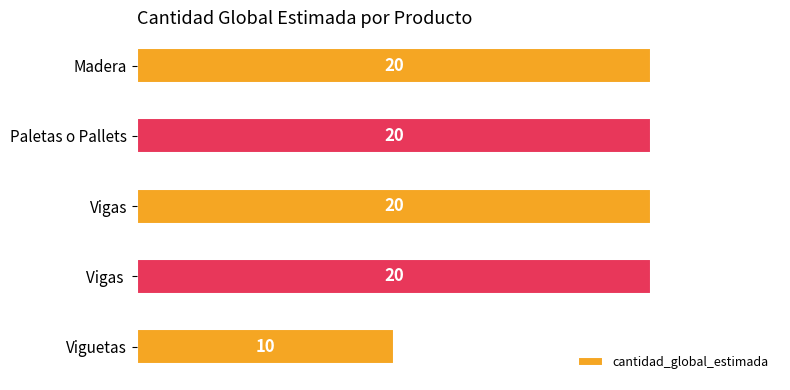

What is the smallest value displayed?

10